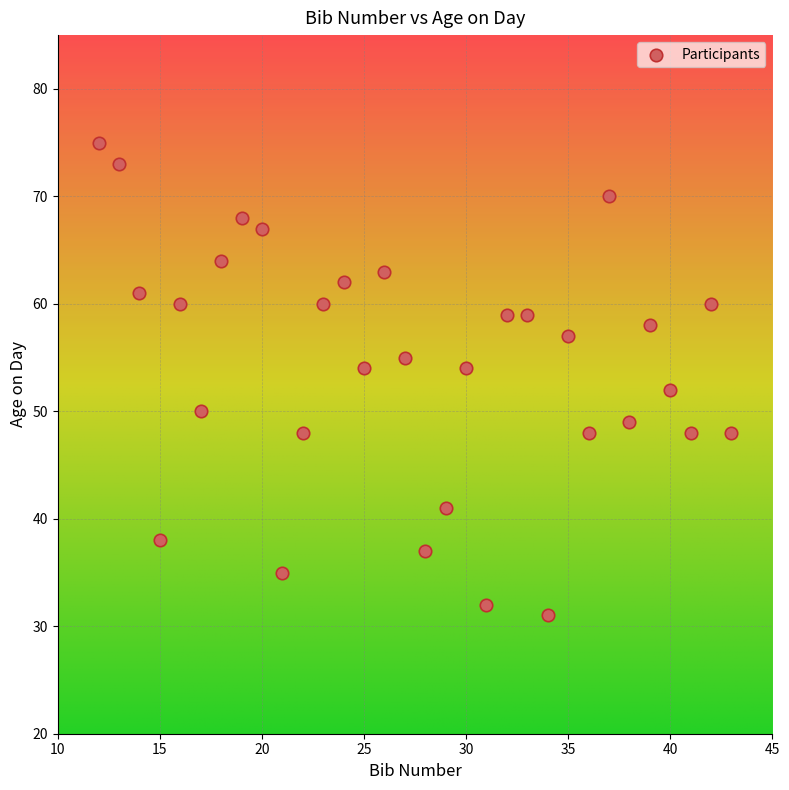

What is the range of X values (max minus min)?

31